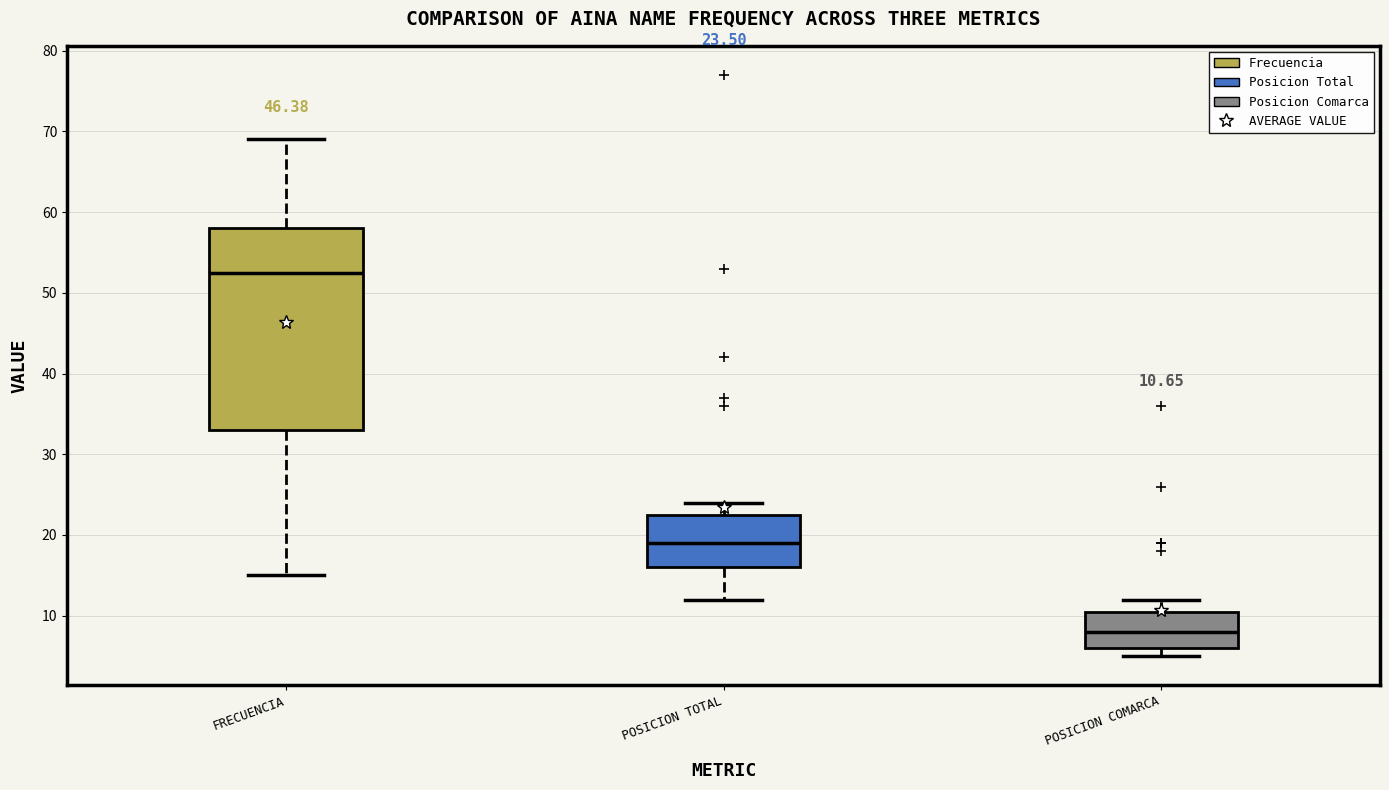

Which box has the lowest median line?

POSICION COMARCA